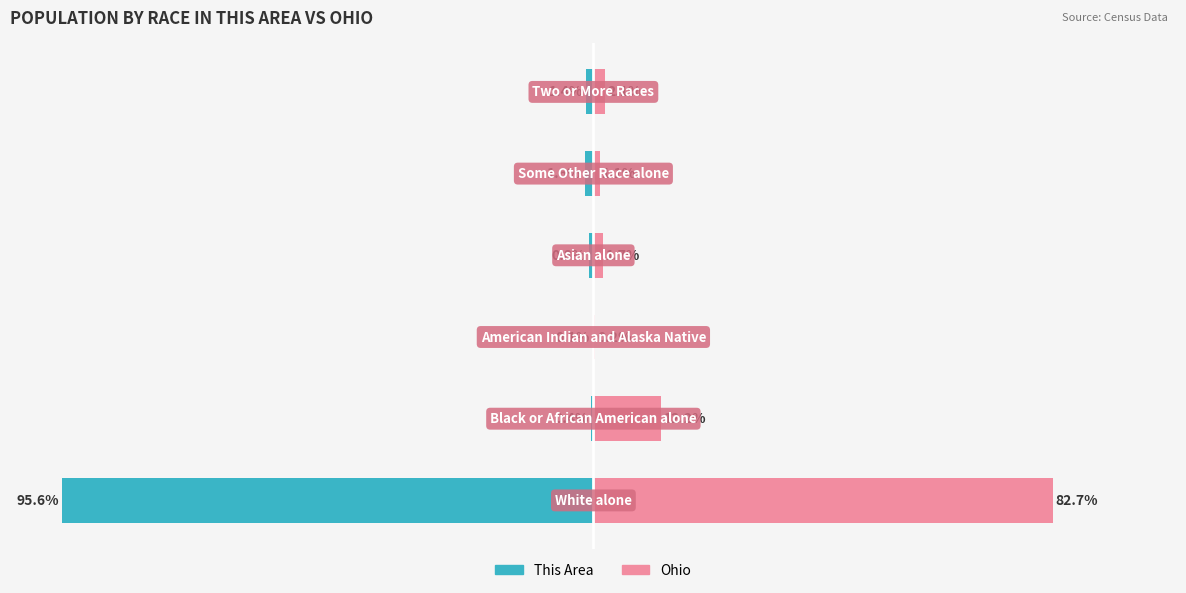

What is the value of the Ohio bar at the 6th from the left?

2.1